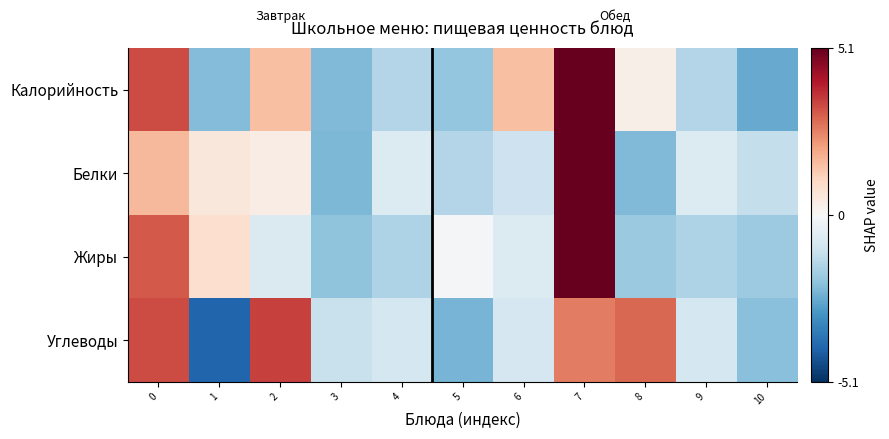

Reading left to right, extract all data points from this chart.

Калорийность: 0=3.3	1=-2.2	2=1.5	3=-2.3	4=-1.5	5=-2.0	6=1.5	7=5.3	8=0.3	9=-1.5	10=-2.6
Белки: 0=1.7	1=0.6	2=0.4	3=-2.3	4=-0.7	5=-1.5	6=-1.0	7=7.0	8=-2.2	9=-0.7	10=-1.2
Жиры: 0=3.1	1=0.8	2=-0.7	3=-2.0	4=-1.6	5=-0.0	6=-0.7	7=6.4	8=-1.9	9=-1.6	10=-1.8
Углеводы: 0=3.3	1=-4.0	2=3.5	3=-1.2	4=-0.9	5=-2.4	6=-0.8	7=2.6	8=2.9	9=-0.9	10=-2.1